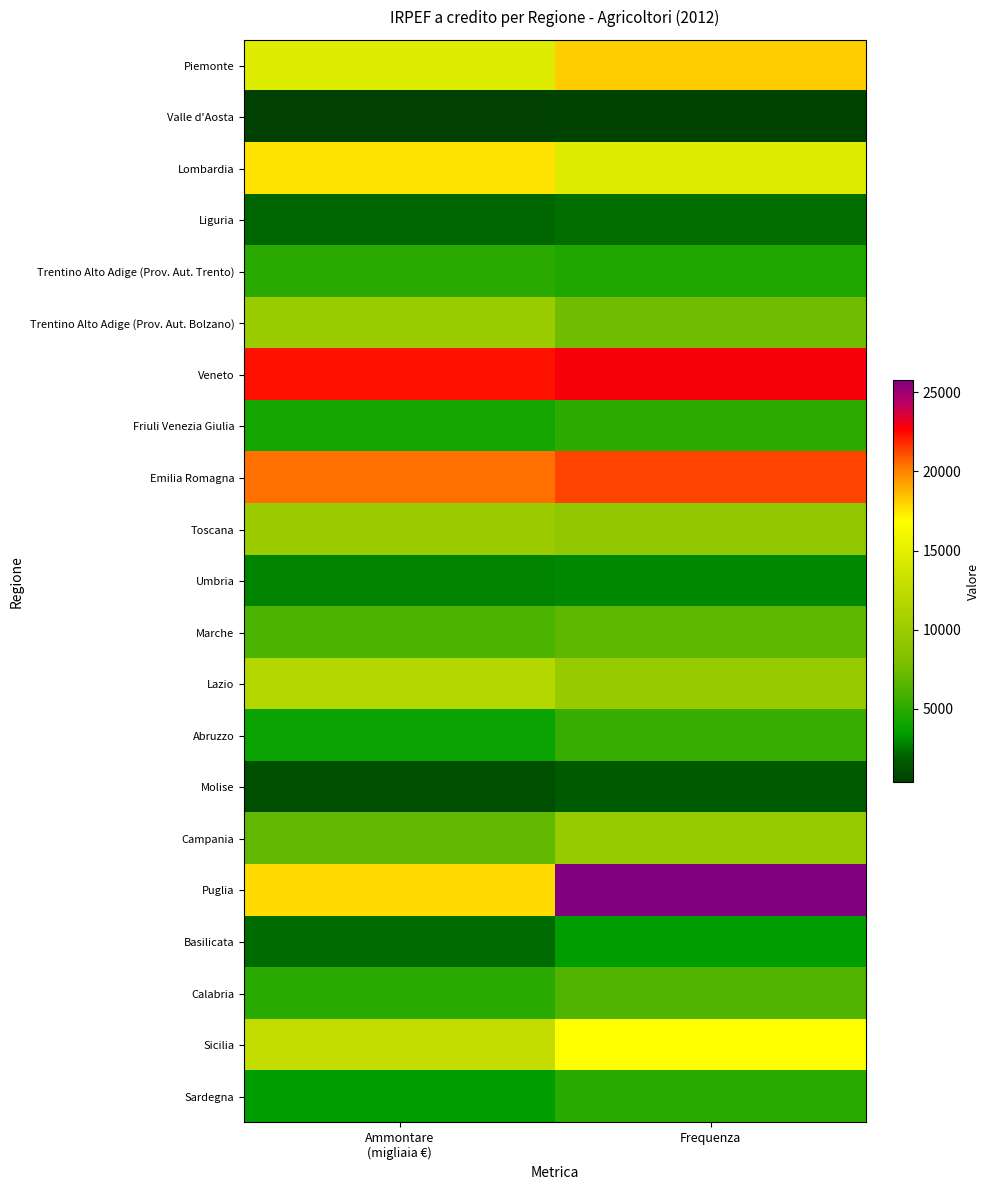

List the series in order of their peak value, highest first.

Puglia, Veneto, Emilia Romagna, Piemonte, Lombardia, Sicilia, Lazio, Toscana, Trentino Alto Adige (Prov. Aut. Bolzano), Campania, Marche, Calabria, Abruzzo, Friuli Venezia Giulia, Trentino Alto Adige (Prov. Aut. Trento), Sardegna, Basilicata, Umbria, Liguria, Molise, Valle d'Aosta